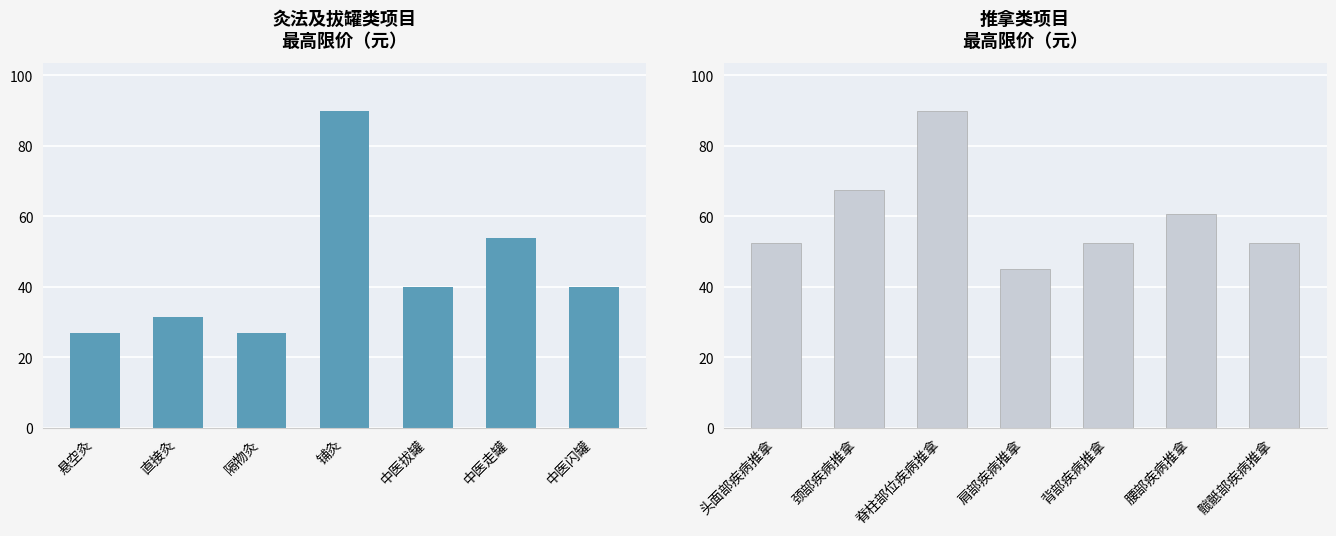

Count the number of data series in this chart.

1